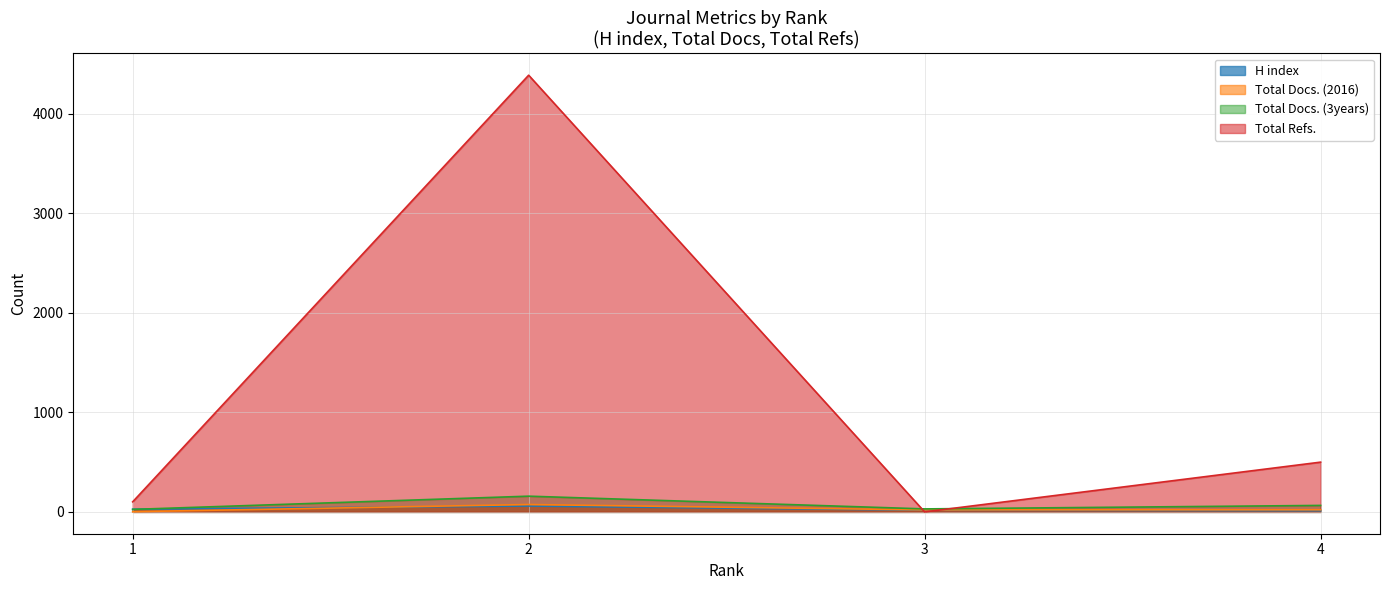

What value does the H index series have at 4, to the nearest 10?

10